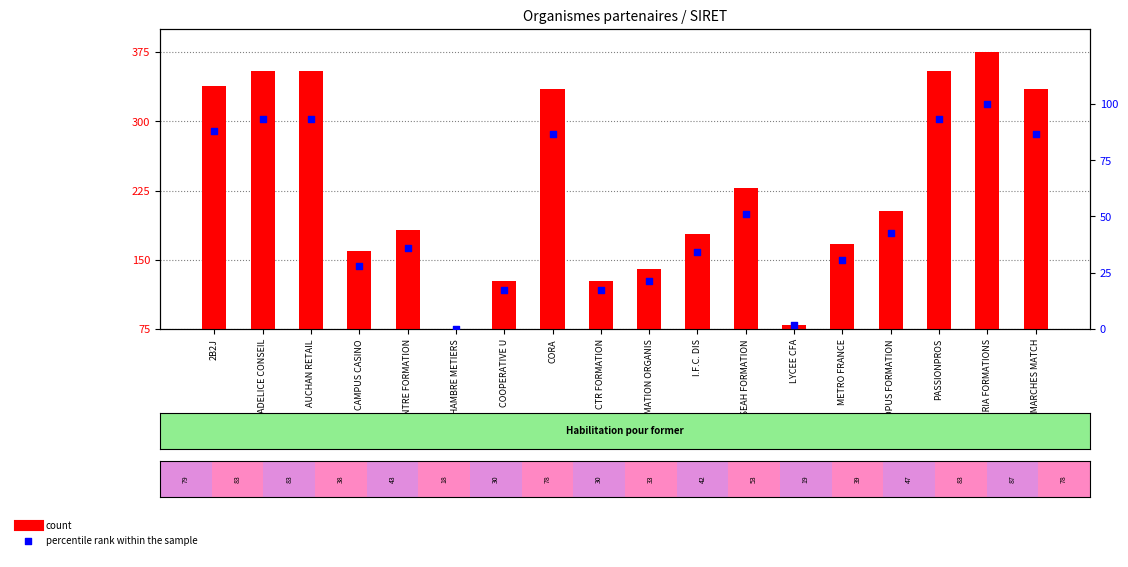

Which series has the largest total across all categories?

count